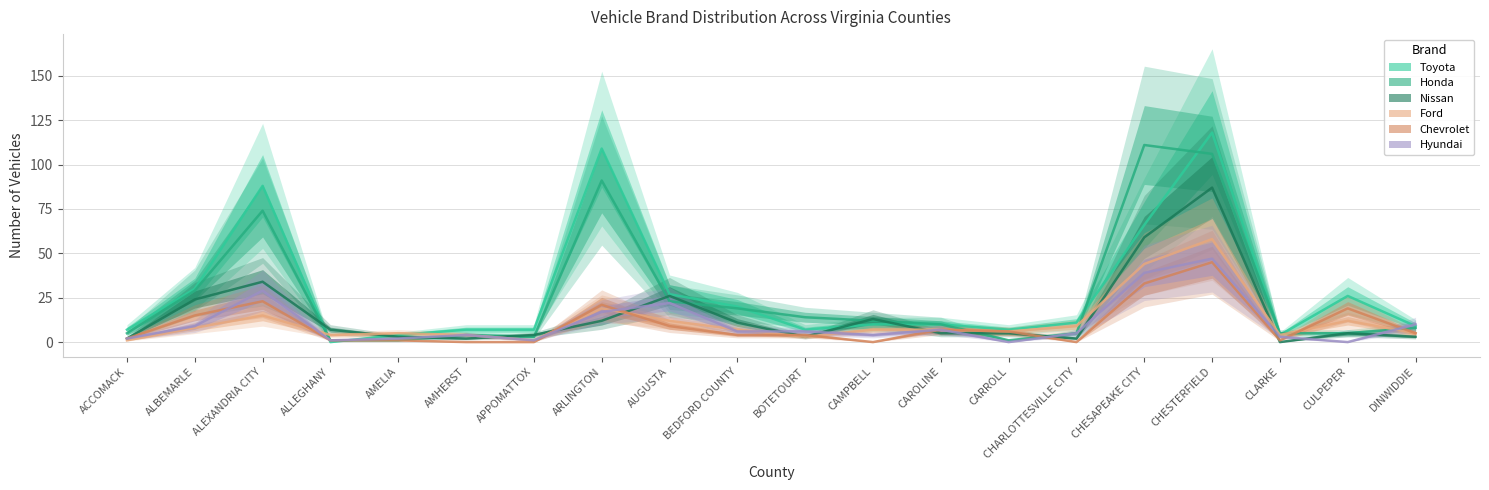

The value of HOND at CHESAPEAKE CITY is 111. True or false?

True